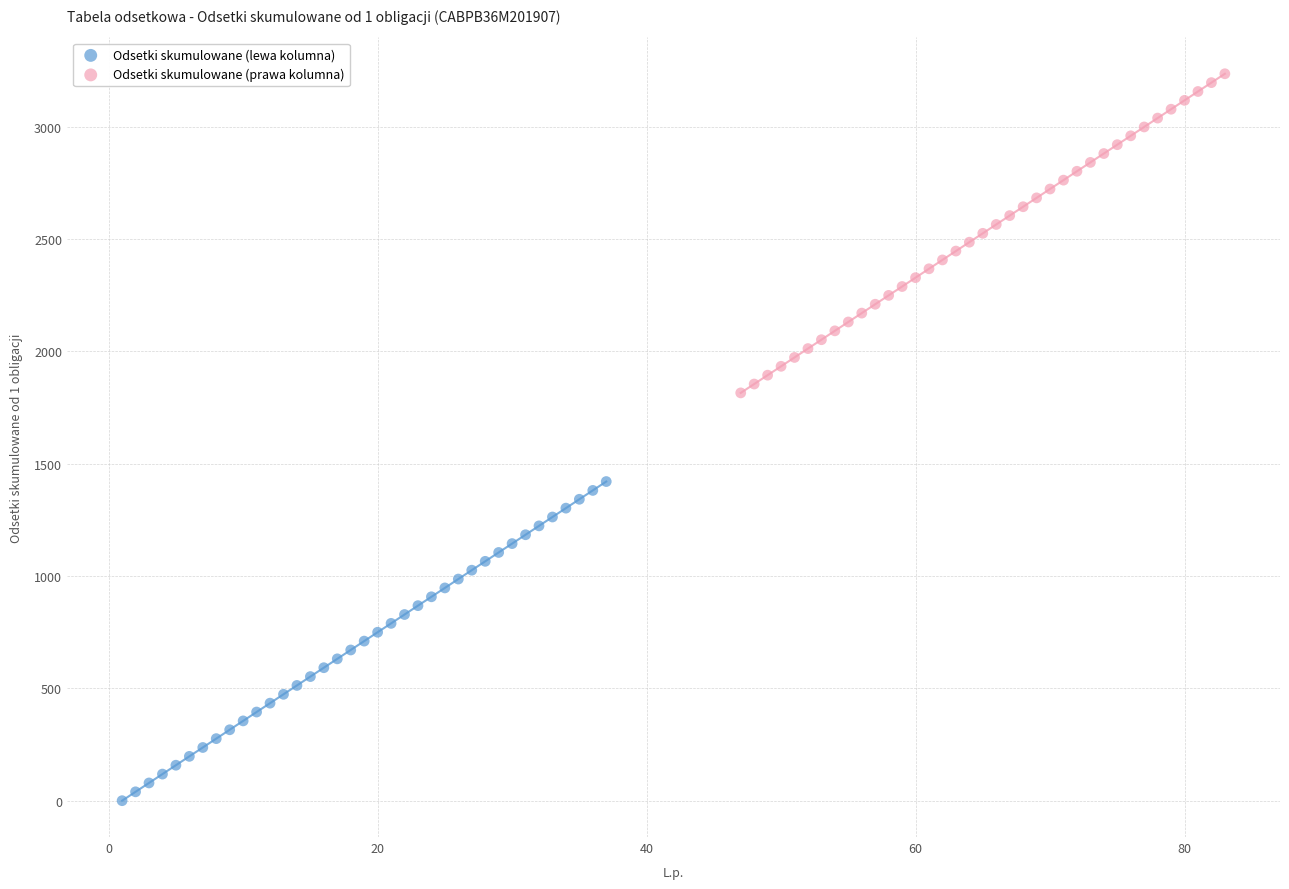

Which series contains the highest Y value?

Odsetki skumulowane (prawa kolumna)